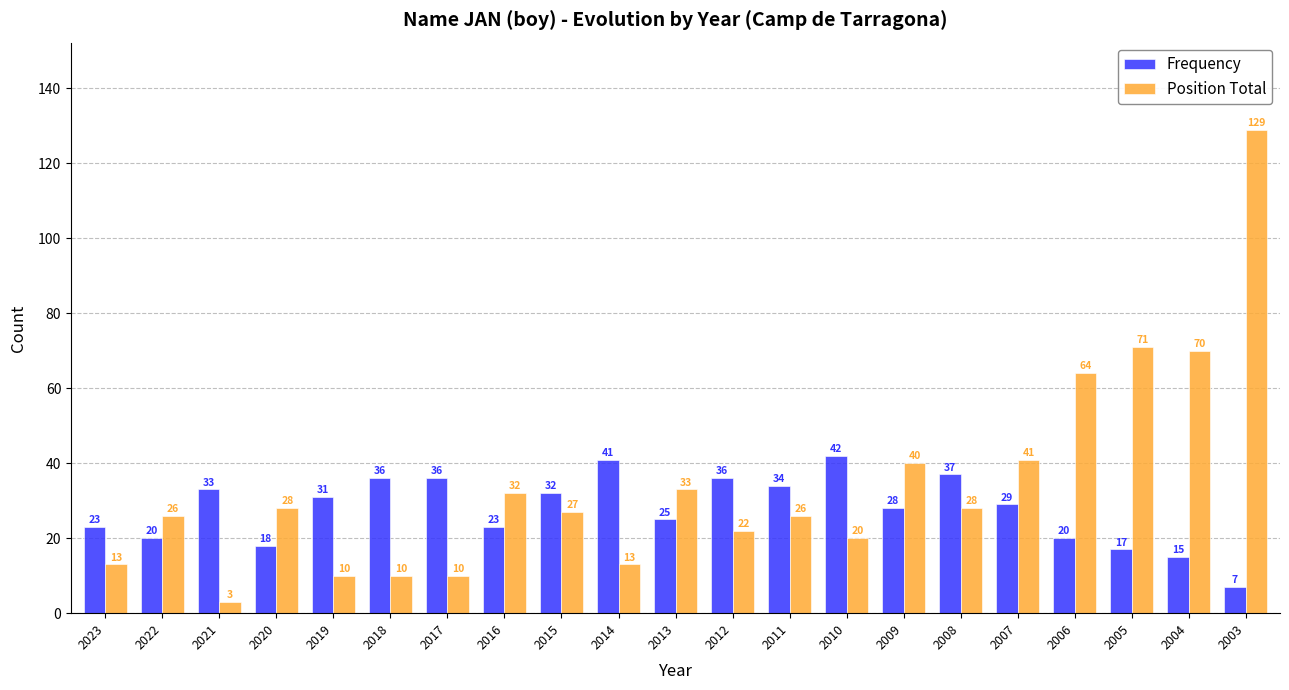

At 2022, list the series in order from smallest to largest.

Frequency, Position Total